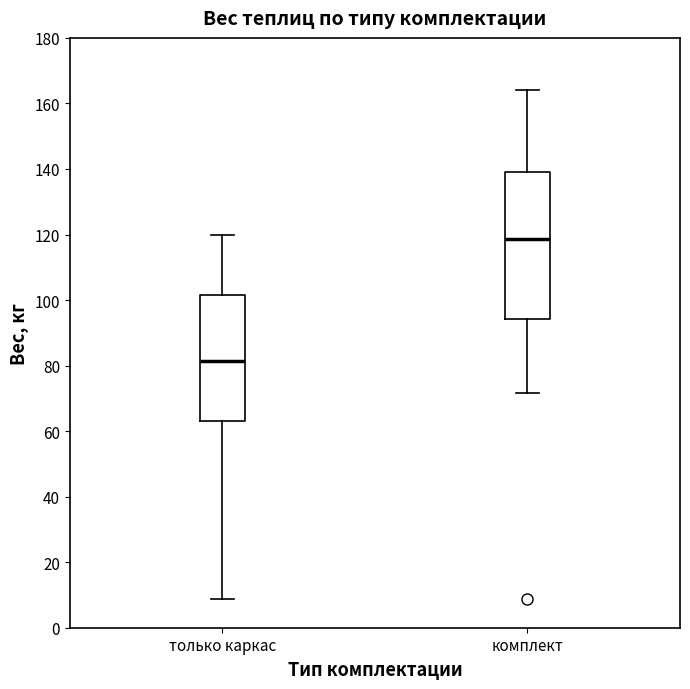

Where does the median line of the box for только каркас sit on the y-axis? The values are not printed on the chart, so give them approximately, as read against the axis.

82